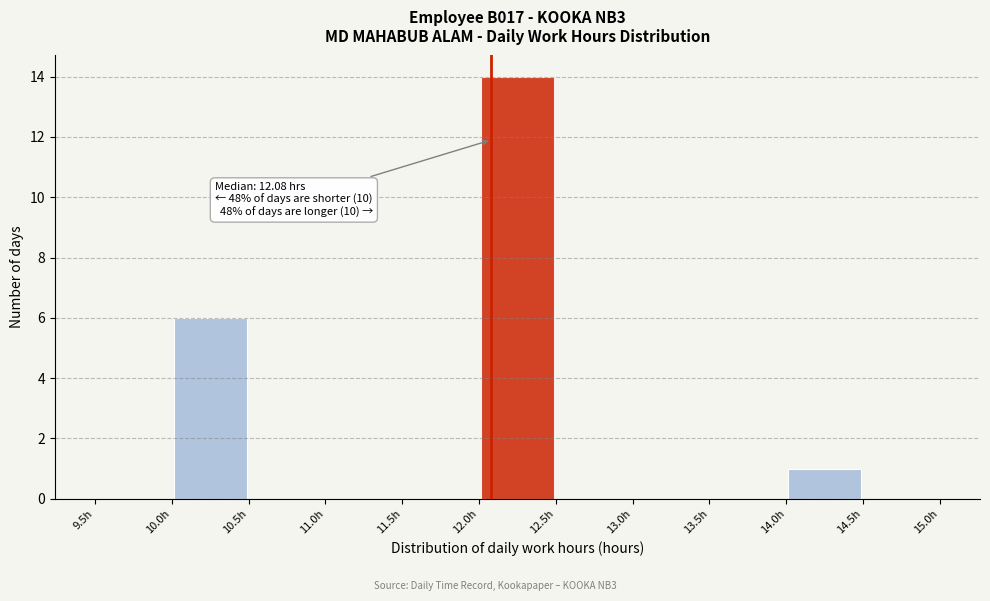

Which range on the x-axis has the tallest bar?

12.0 to 12.5